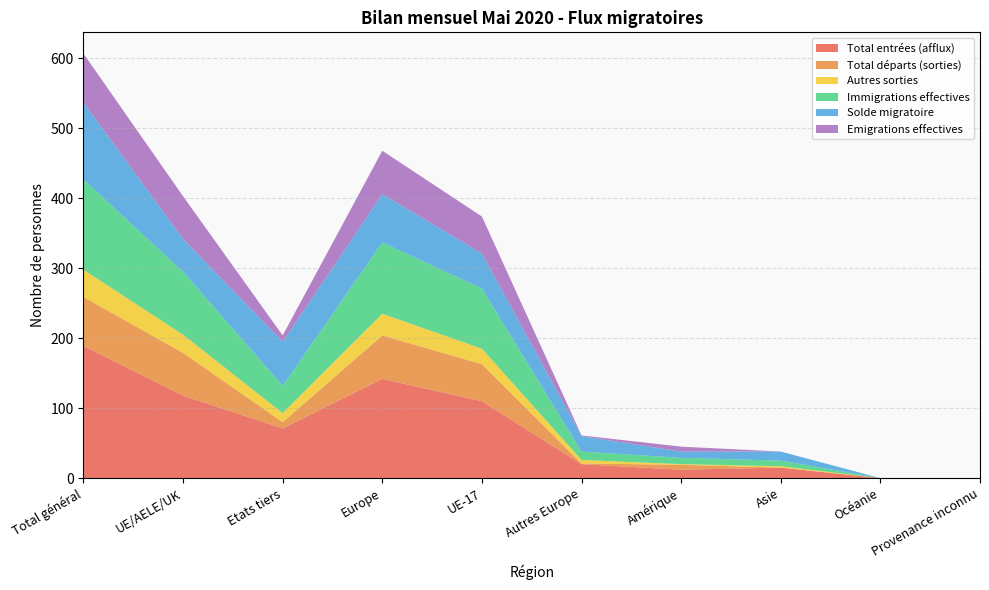

Reading left to right, list all the values displayed in this chart.

Total entrées (afflux): Total général=189	UE/AELE/UK=118	Etats tiers=71	Europe=142	UE-17=110	Autres Europe=20	Amérique=12	Asie=15	Océanie=0	Provenance inconnu=0
Total départs (sorties): Total général=70	UE/AELE/UK=61	Etats tiers=9	Europe=62	UE-17=53	Autres Europe=1	Amérique=7	Asie=0	Océanie=0	Provenance inconnu=0
Autres sorties: Total général=39	UE/AELE/UK=26	Etats tiers=13	Europe=31	UE-17=22	Autres Europe=5	Amérique=1	Asie=2	Océanie=0	Provenance inconnu=0
Immigrations effectives: Total général=129	UE/AELE/UK=90	Etats tiers=39	Europe=102	UE-17=86	Autres Europe=12	Amérique=9	Asie=8	Océanie=0	Provenance inconnu=0
Solde migratoire: Total général=110	UE/AELE/UK=47	Etats tiers=63	Europe=69	UE-17=50	Autres Europe=22	Amérique=9	Asie=13	Océanie=0	Provenance inconnu=0
Emigrations effectives: Total général=70	UE/AELE/UK=61	Etats tiers=9	Europe=62	UE-17=53	Autres Europe=1	Amérique=7	Asie=0	Océanie=0	Provenance inconnu=0